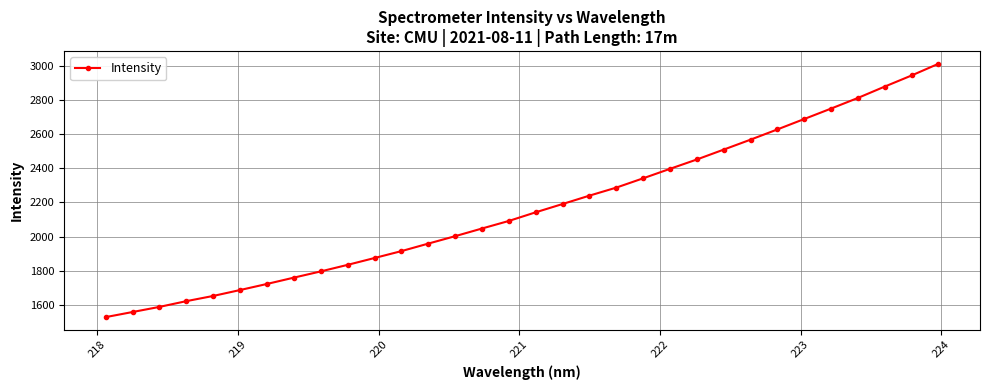

What is the difference between the second highest and second lowest values?

1384.8